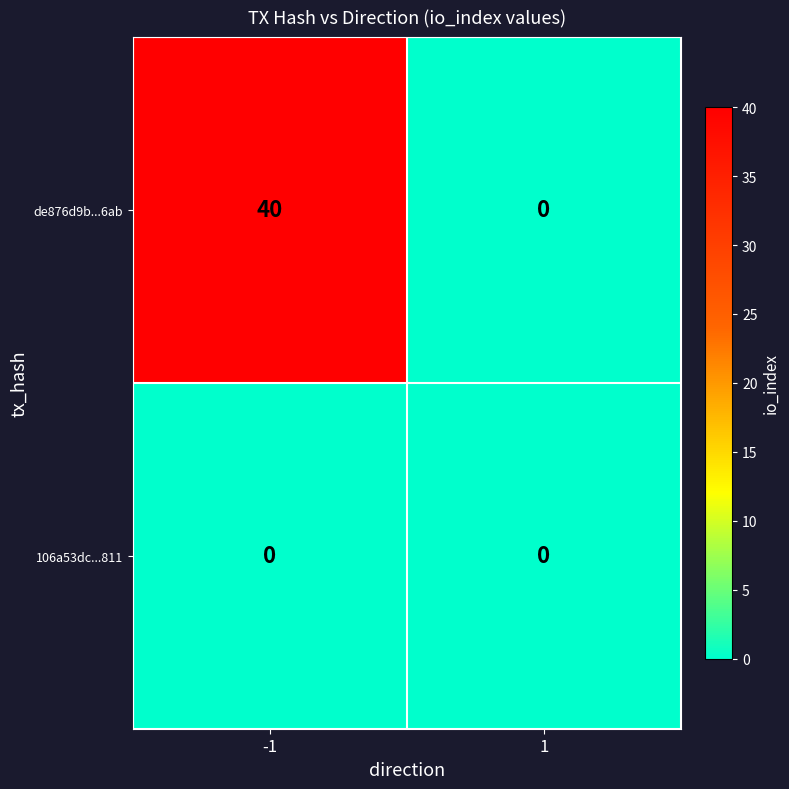

The de876d9b...6ab series shows 40 at -1. True or false?

True